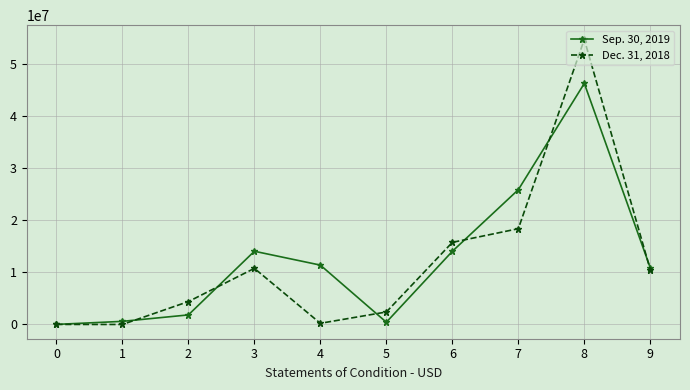

At how many categories does at least one series exceed 18768450?

2